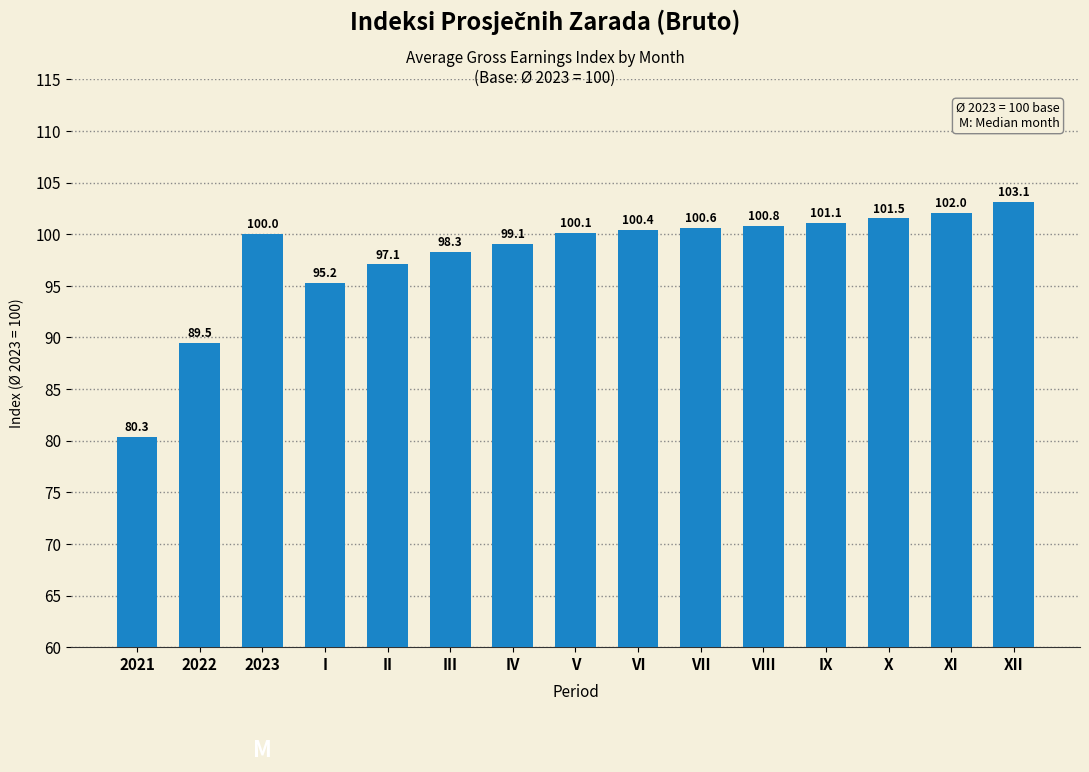

Reading left to right, transcribe all the data shown in this chart.

2021=80.3	2022=89.5	2023=100.0	I=95.2	II=97.1	III=98.3	IV=99.1	V=100.1	VI=100.4	VII=100.6	VIII=100.8	IX=101.1	X=101.5	XI=102.0	XII=103.1